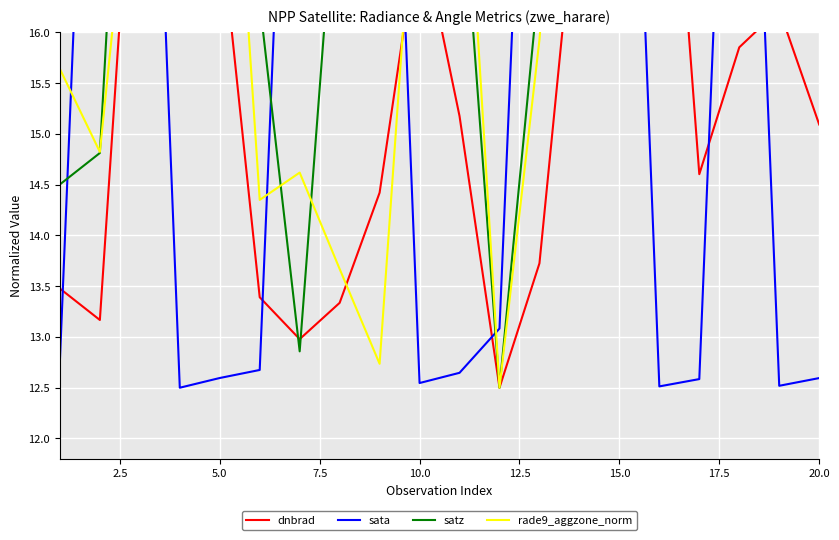

At which label does rade9_aggzone_norm first exceed 17?

5.0